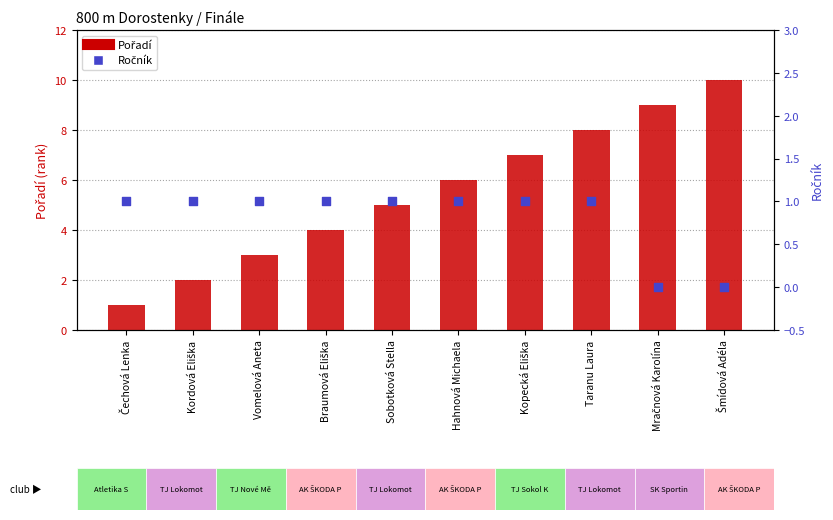

At which category is the sum across all series the highest?

Šmídová Adéla